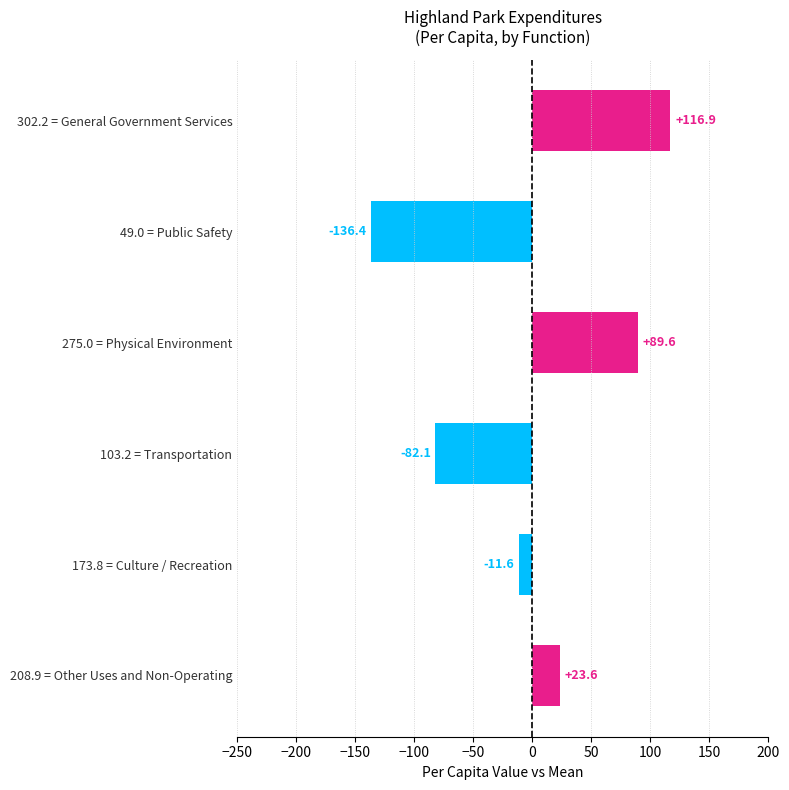

What is the difference between the maximum and minimum values?

253.3